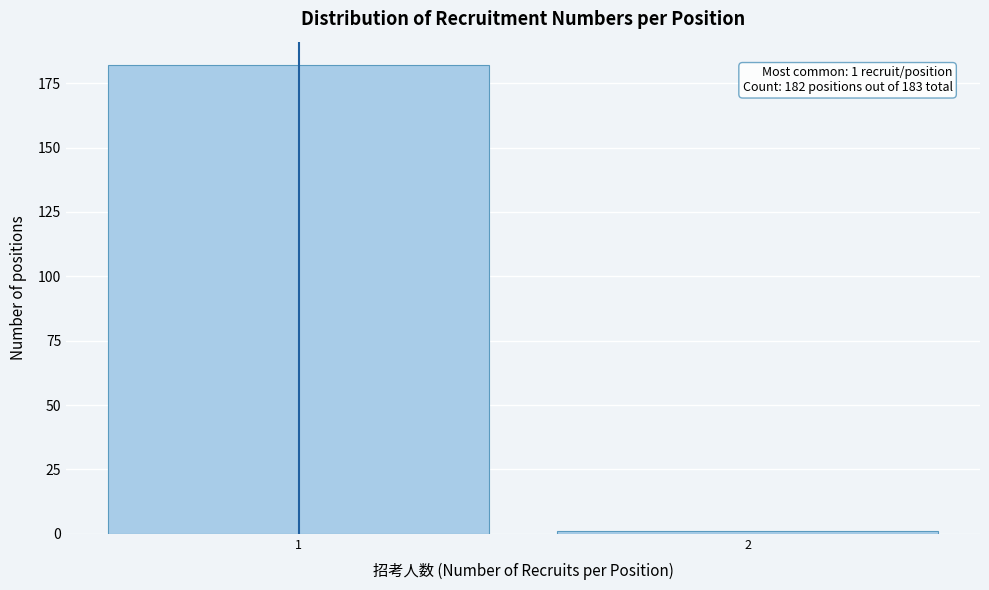

Reading left to right, list all the values displayed in this chart.

1=182	2=1